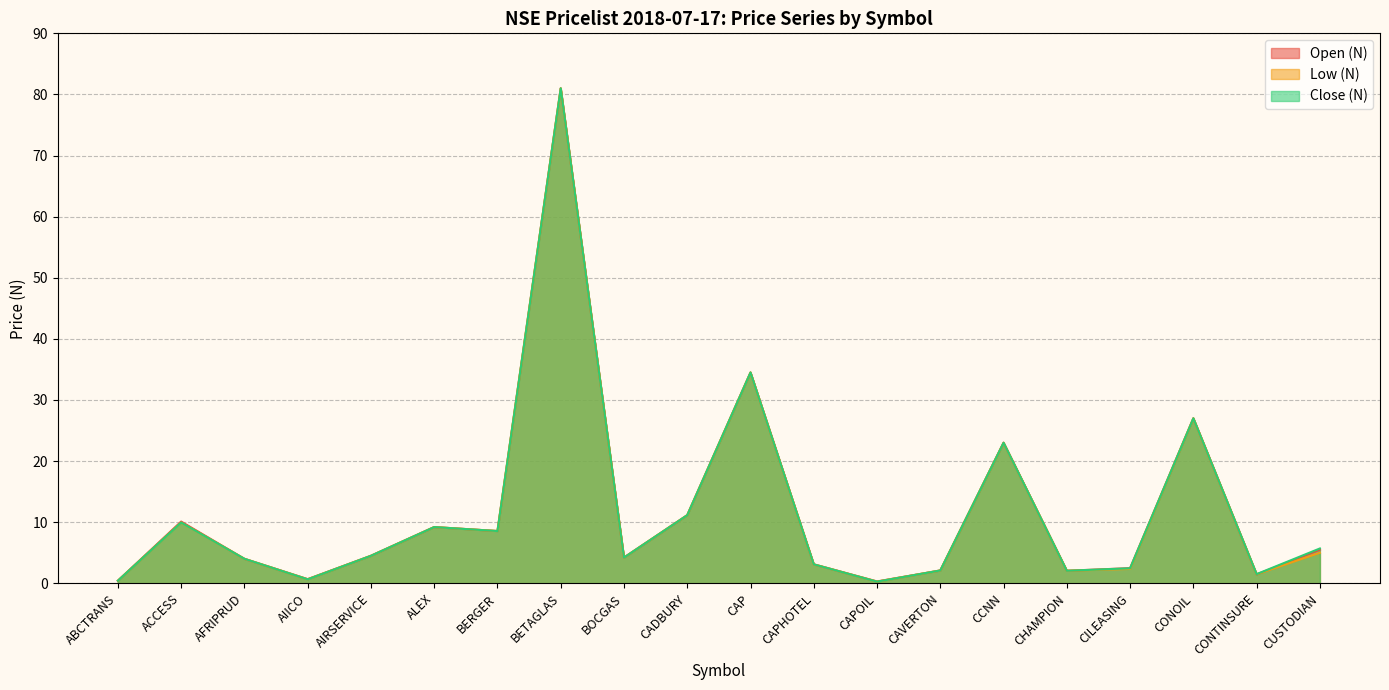

True or false: Low (N) and Close (N) intersect in this chart.

False